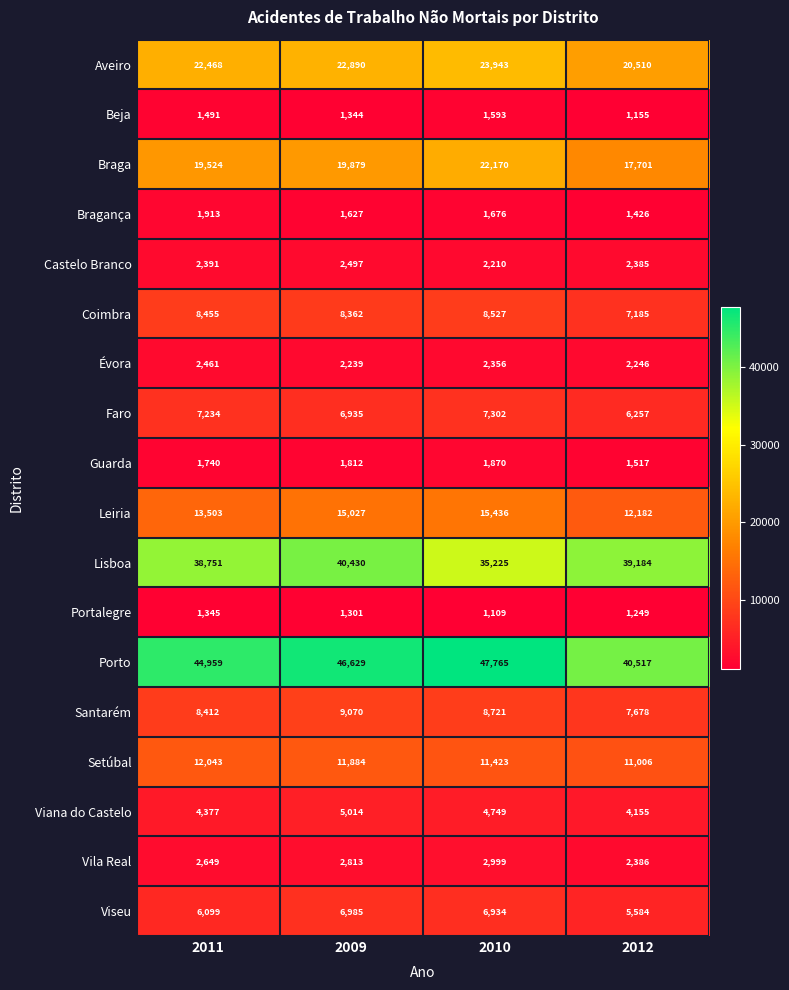

Which category has the highest value across all series?

2010